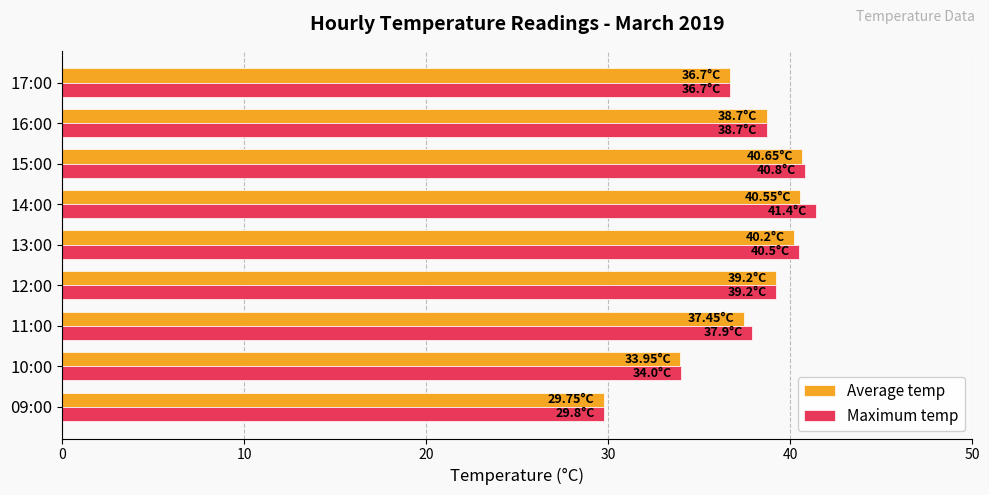

Count the number of data series in this chart.

2